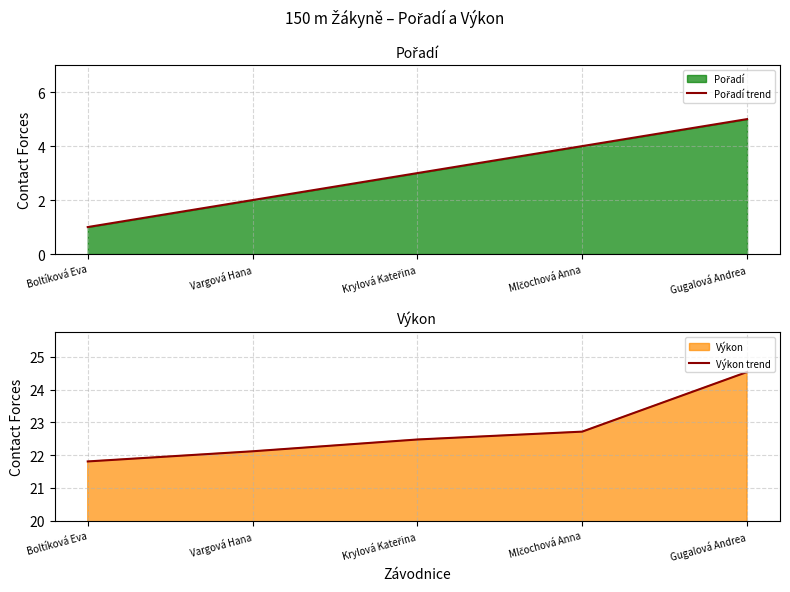

Where does the Výkon trend series first go above 22?

Vargová Hana